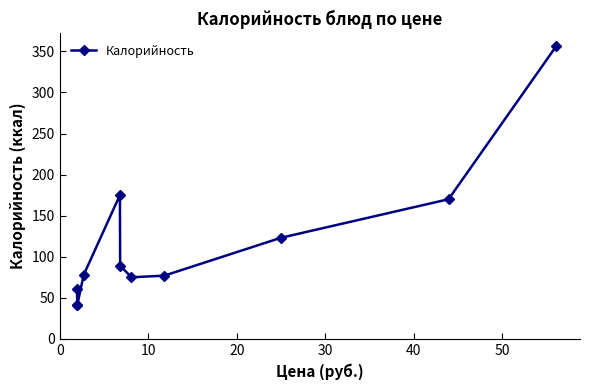

How many interior local peaks (higher than both neighbors) does the data have?

1